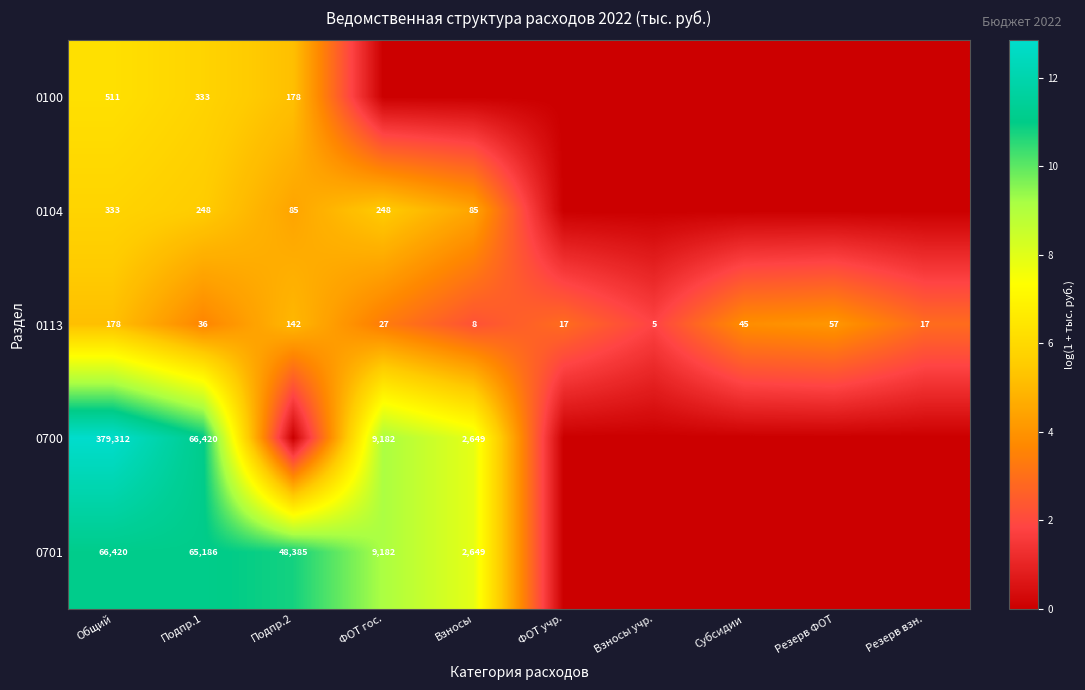

Where does the 0113 series first go above 36?

Общий